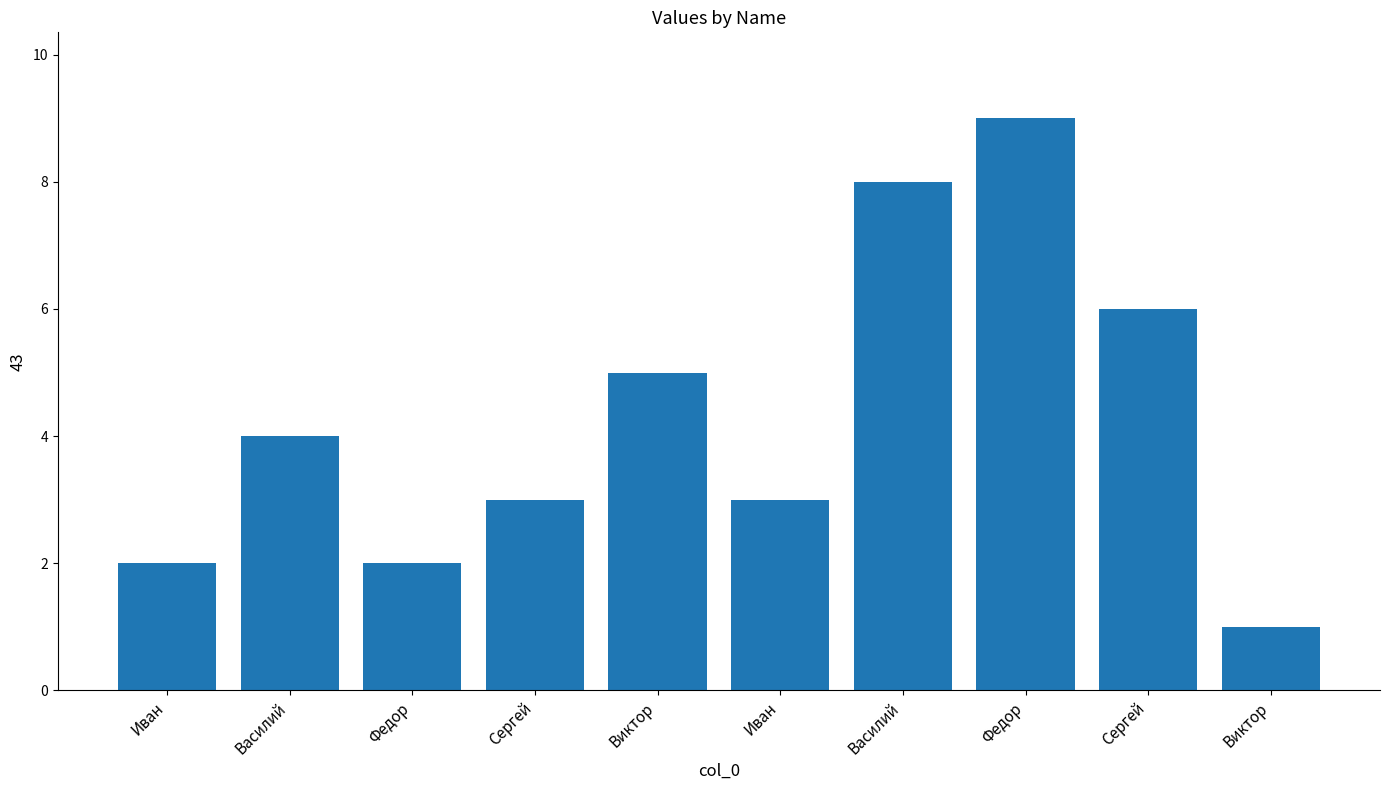

How many series are shown in this chart?

1